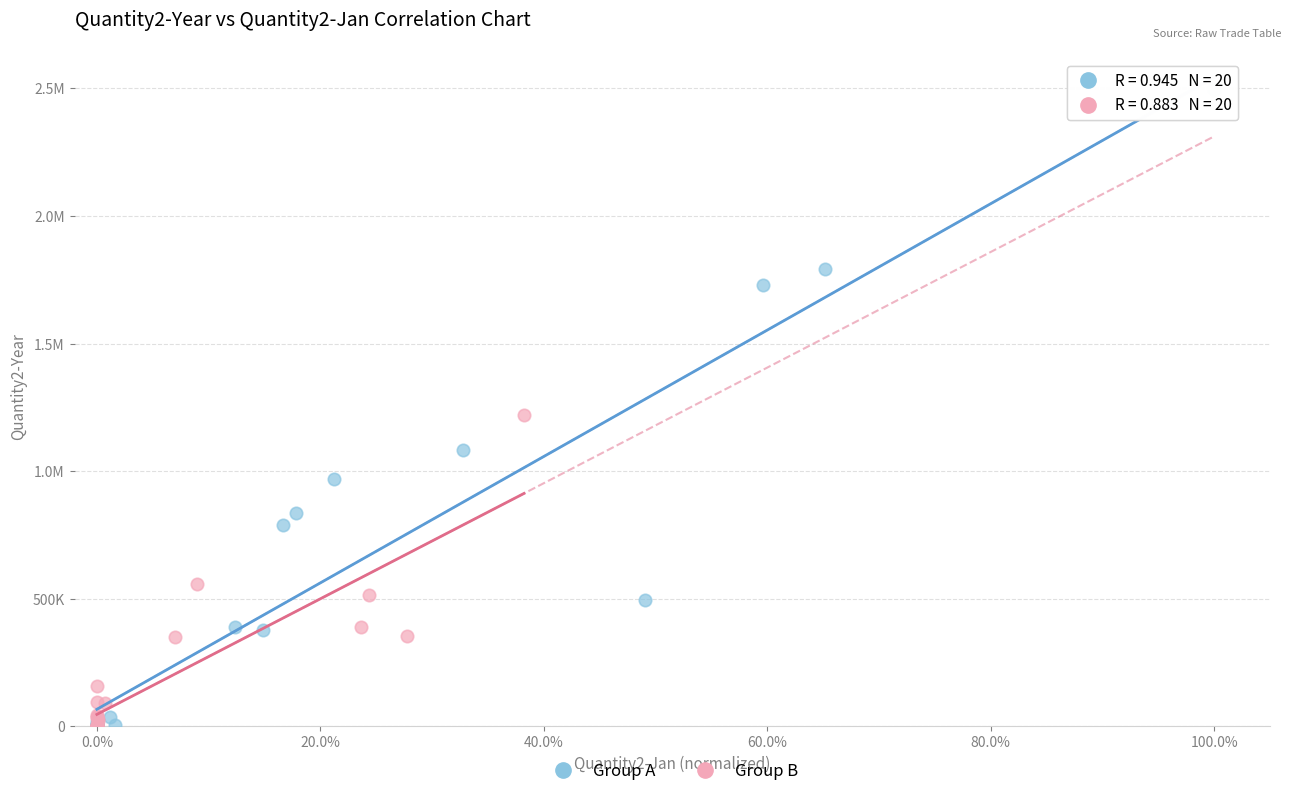

What are all the series names shown in the legend?

Group A, Group B